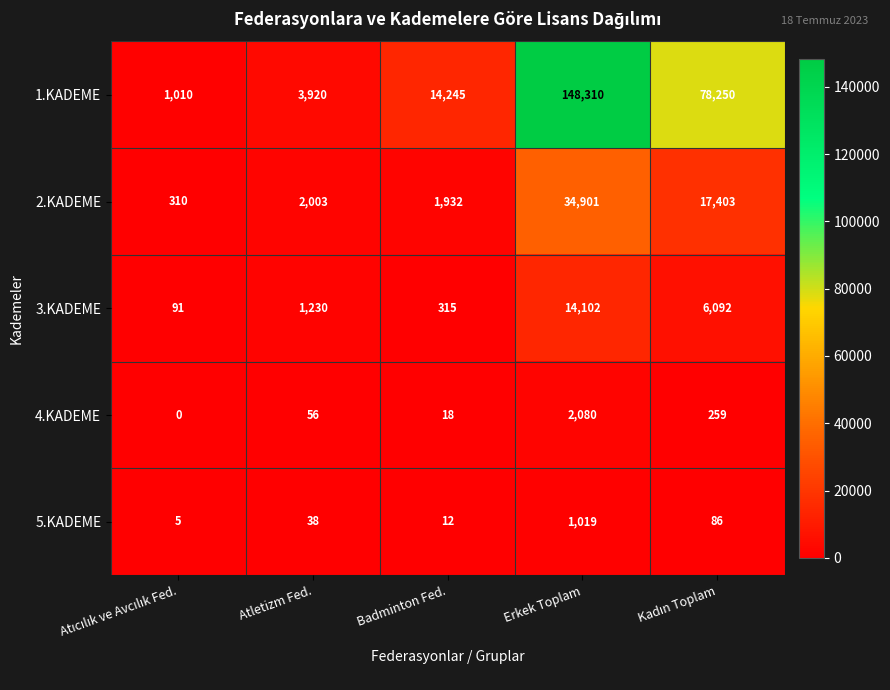

List the series in order of their peak value, highest first.

1.KADEME, 2.KADEME, 3.KADEME, 4.KADEME, 5.KADEME